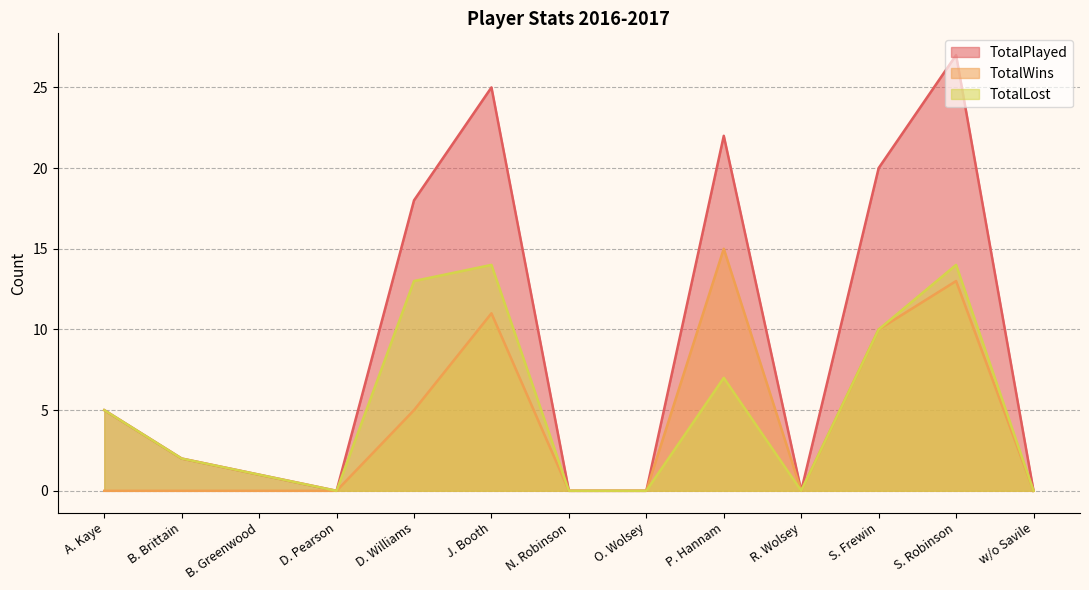

Which series has the widest spread of values?

TotalPlayed